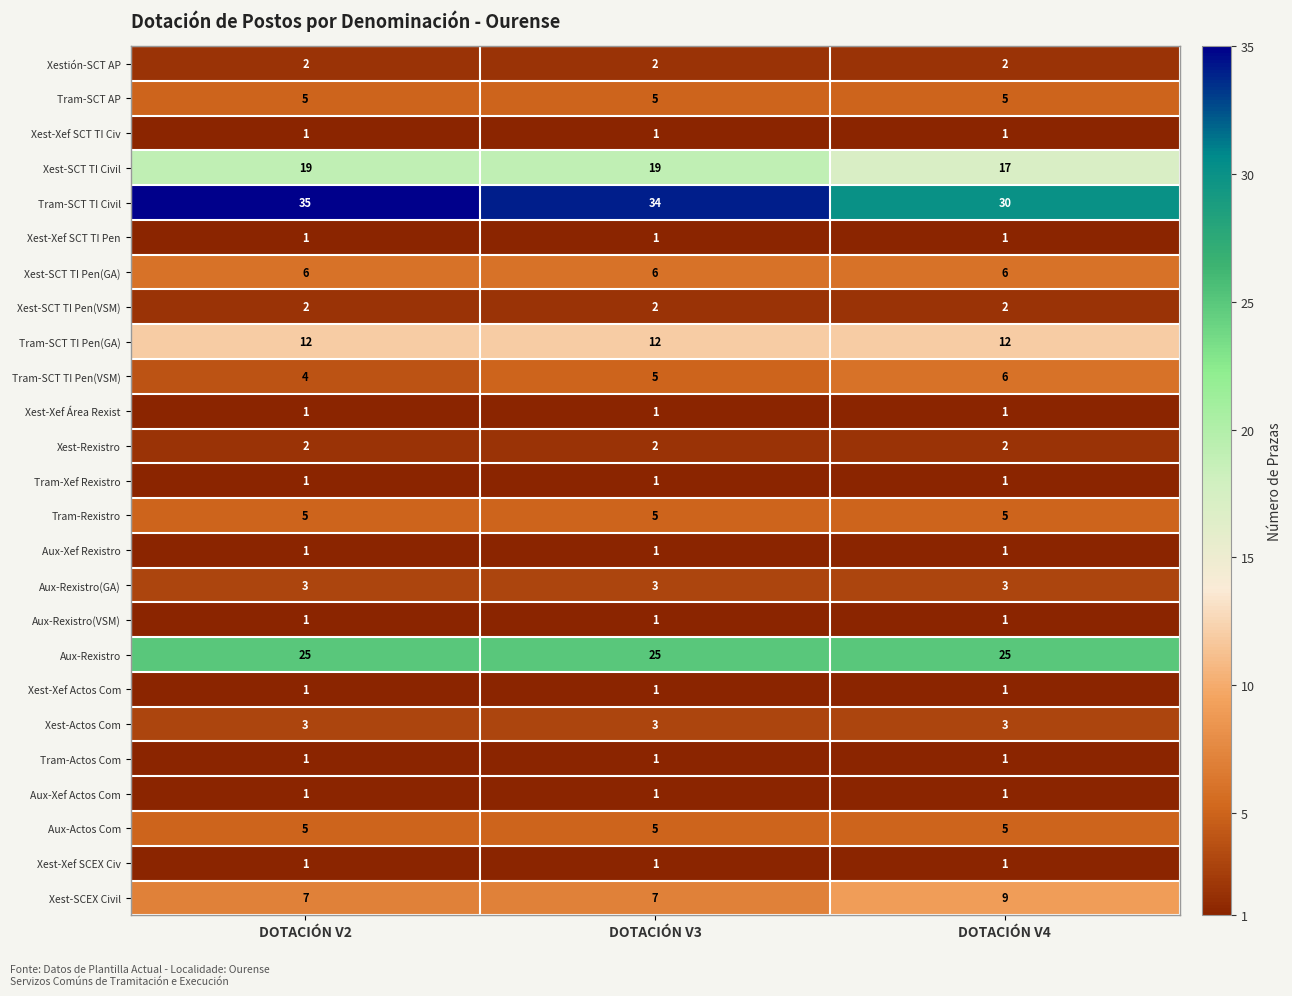

What is the minimum value for Aux-Rexistro?

25